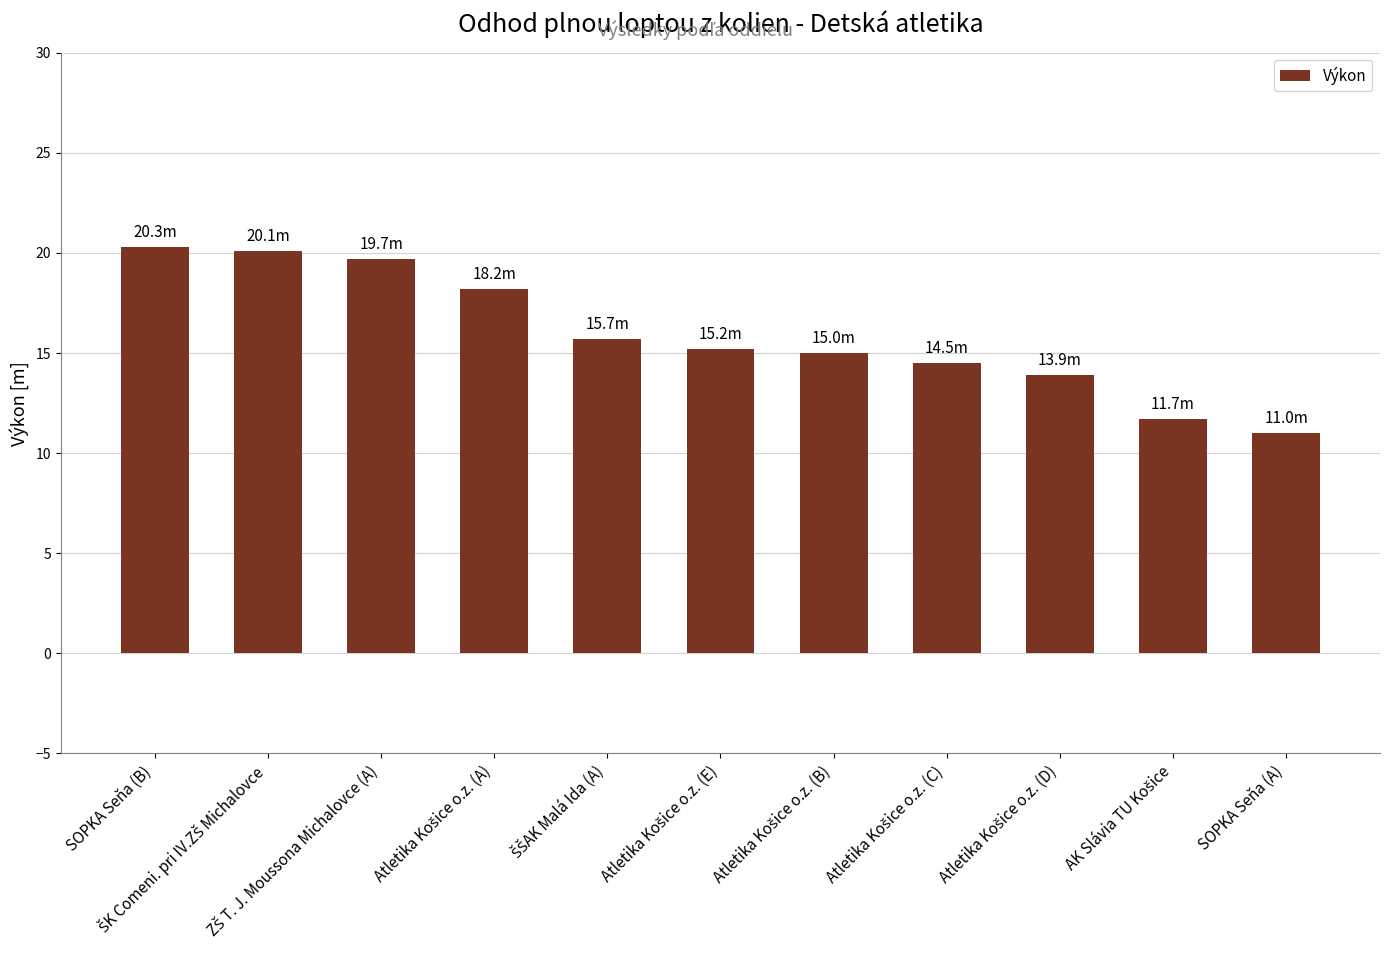

Reading left to right, what are all the values shown in this chart?

20.3	20.1	19.7	18.2	15.7	15.2	15.0	14.5	13.9	11.7	11.0